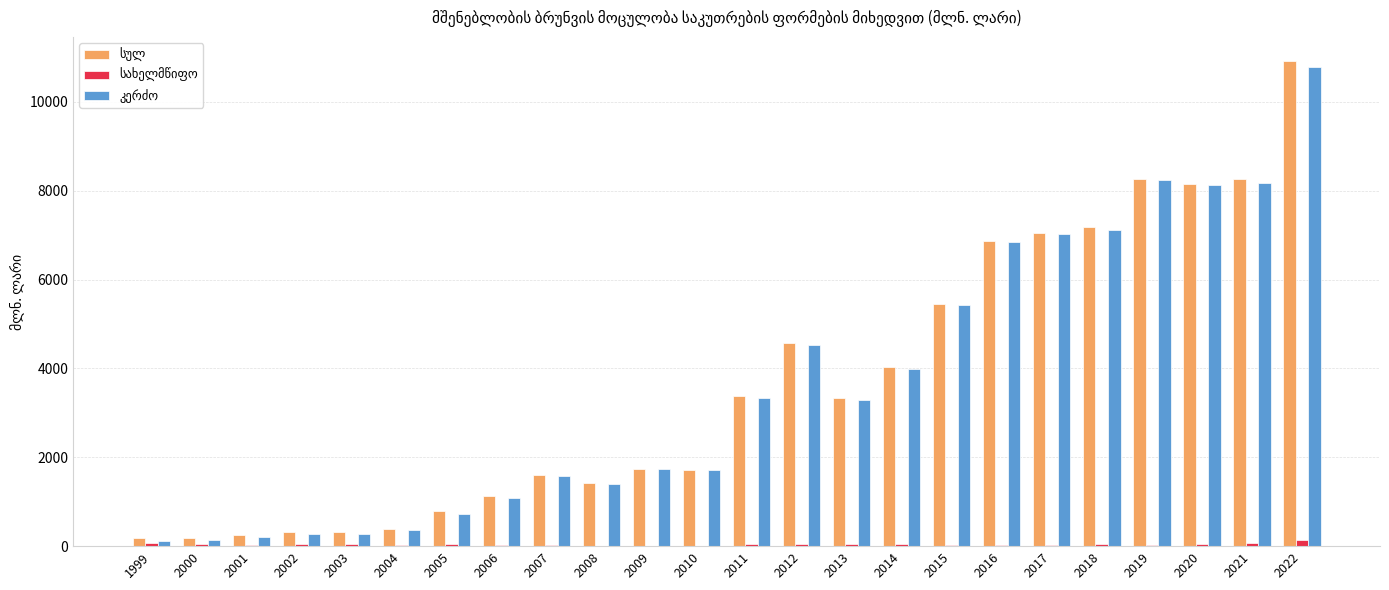

What is the maximum value shown in the chart?

10913.7